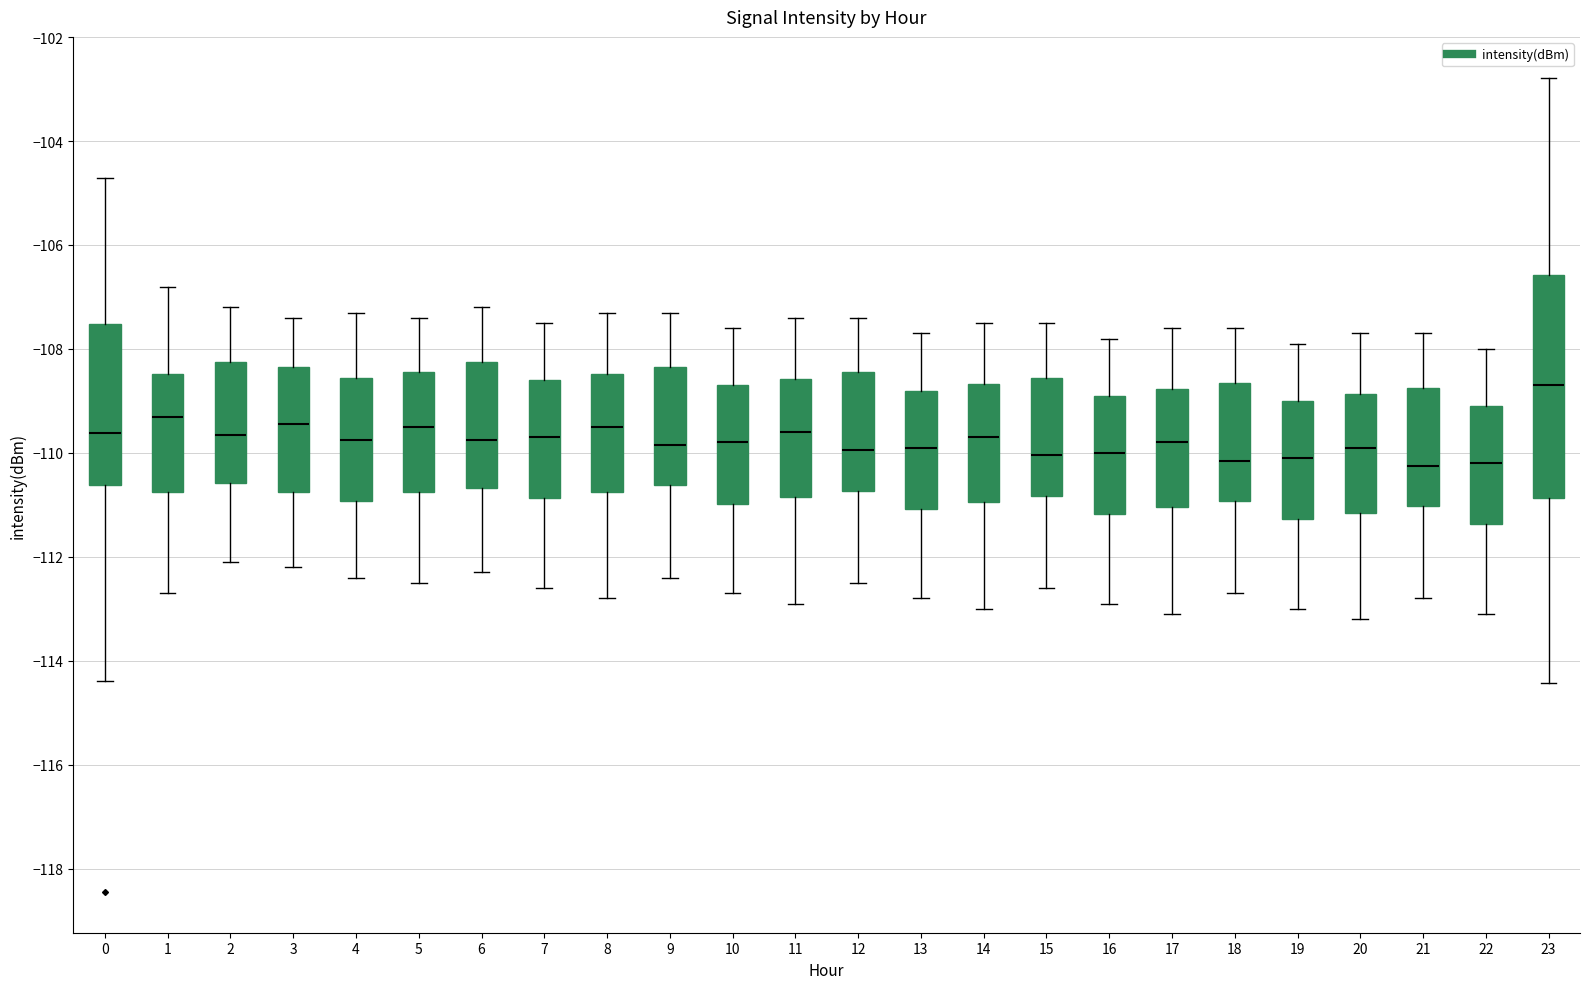

Where is the lower edge of the box at x = 5 on the y-axis? The values are not printed on the chart, so give them approximately, as read against the axis.

-110.8